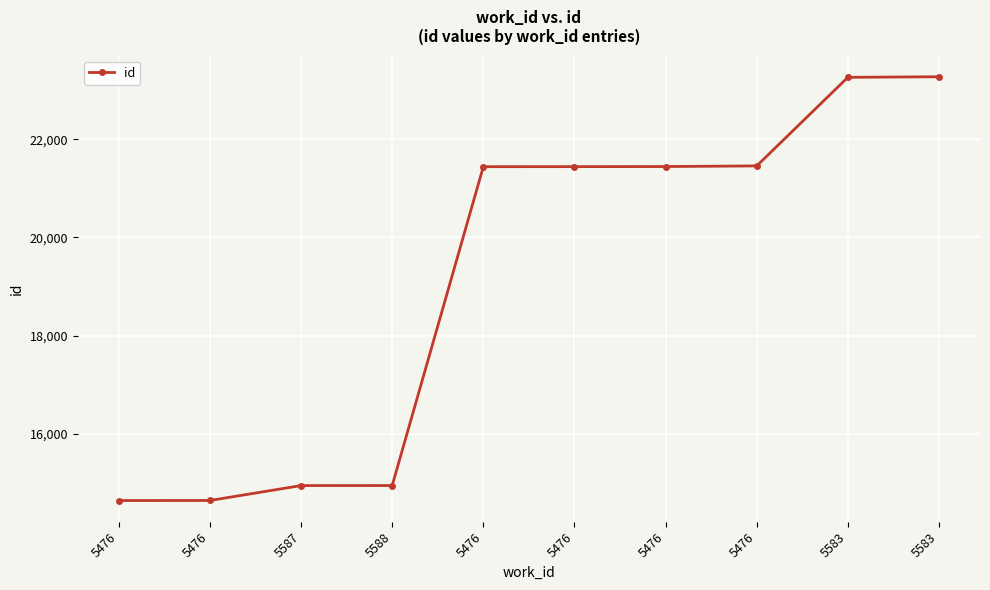

At which label does the data first exceed 21444?

5476